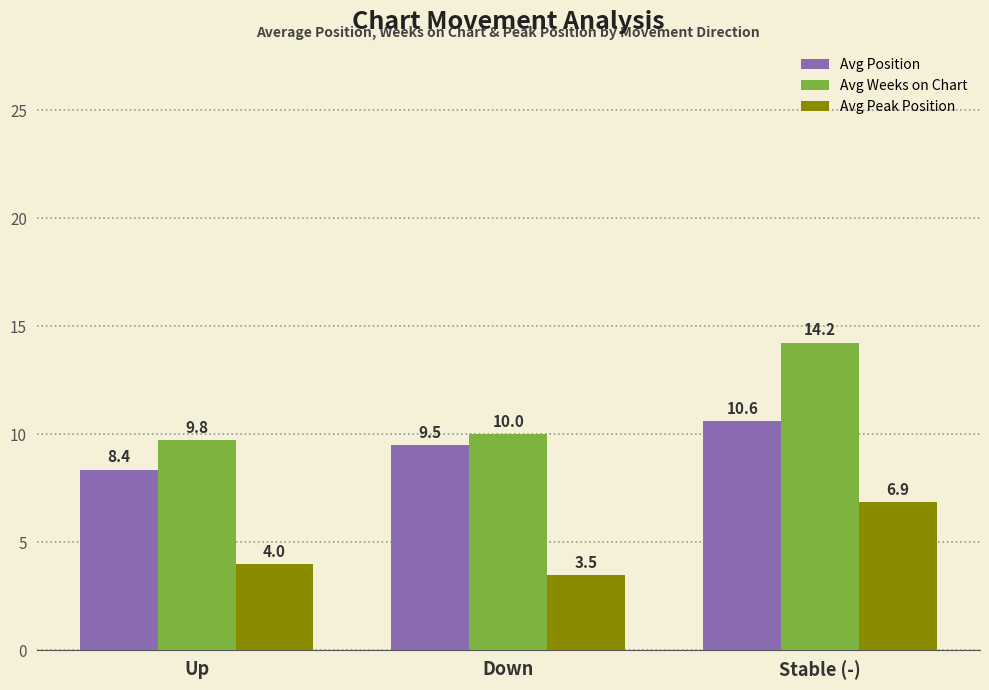

Are the bars horizontal?

No